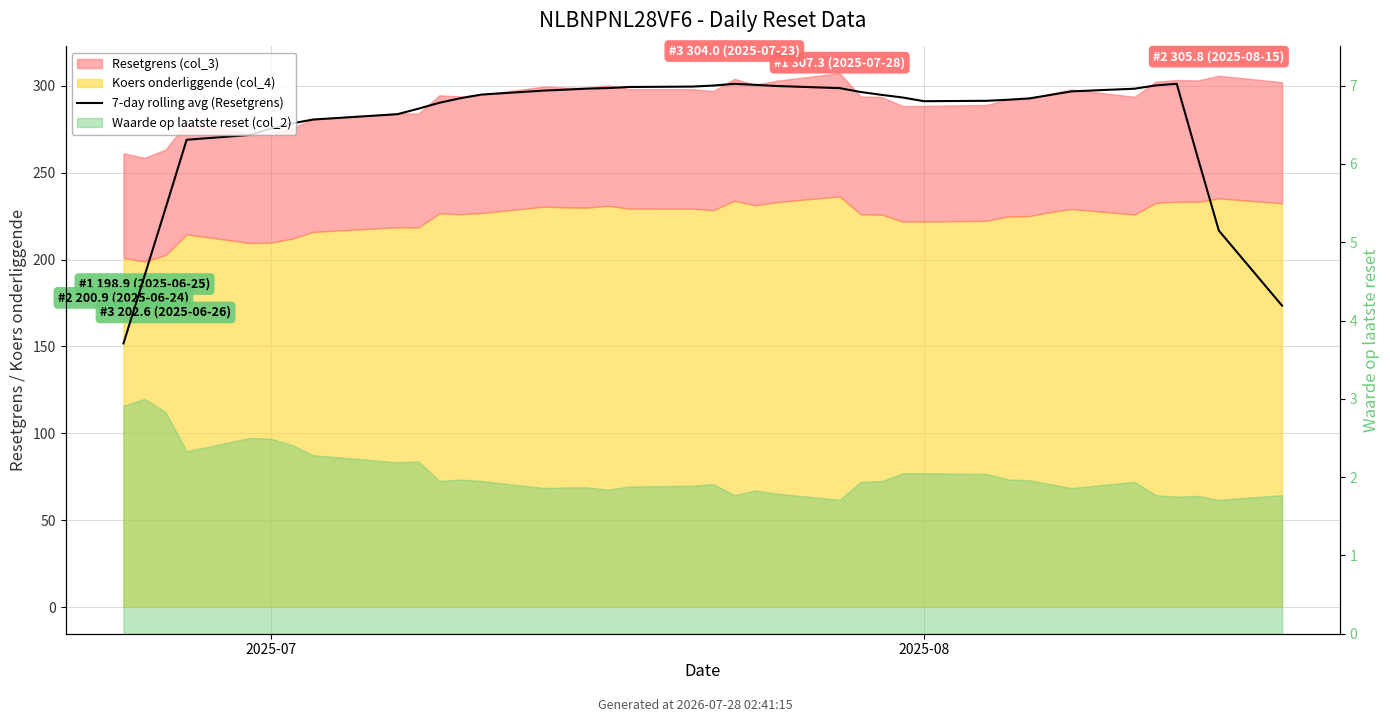

What is the change in value from 7 to 36?

-22.0